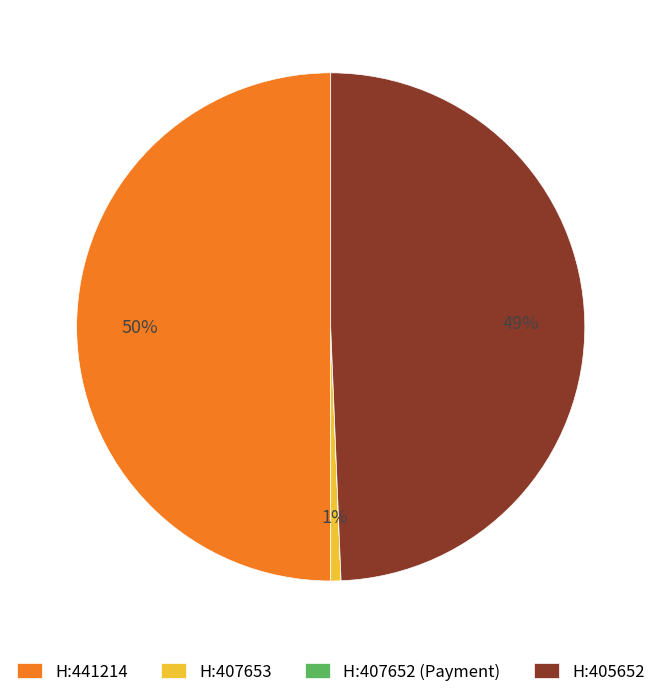

Does H:405652 represent more than half of the total?

No